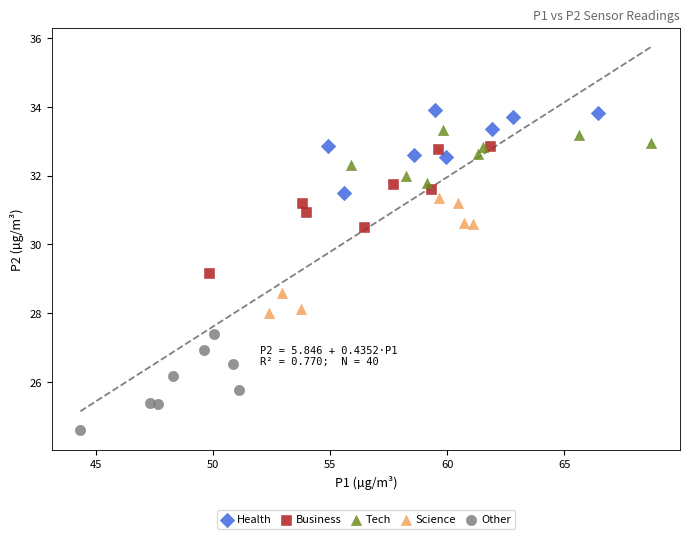

What are all the series names shown in the legend?

Health, Business, Tech, Science, Other